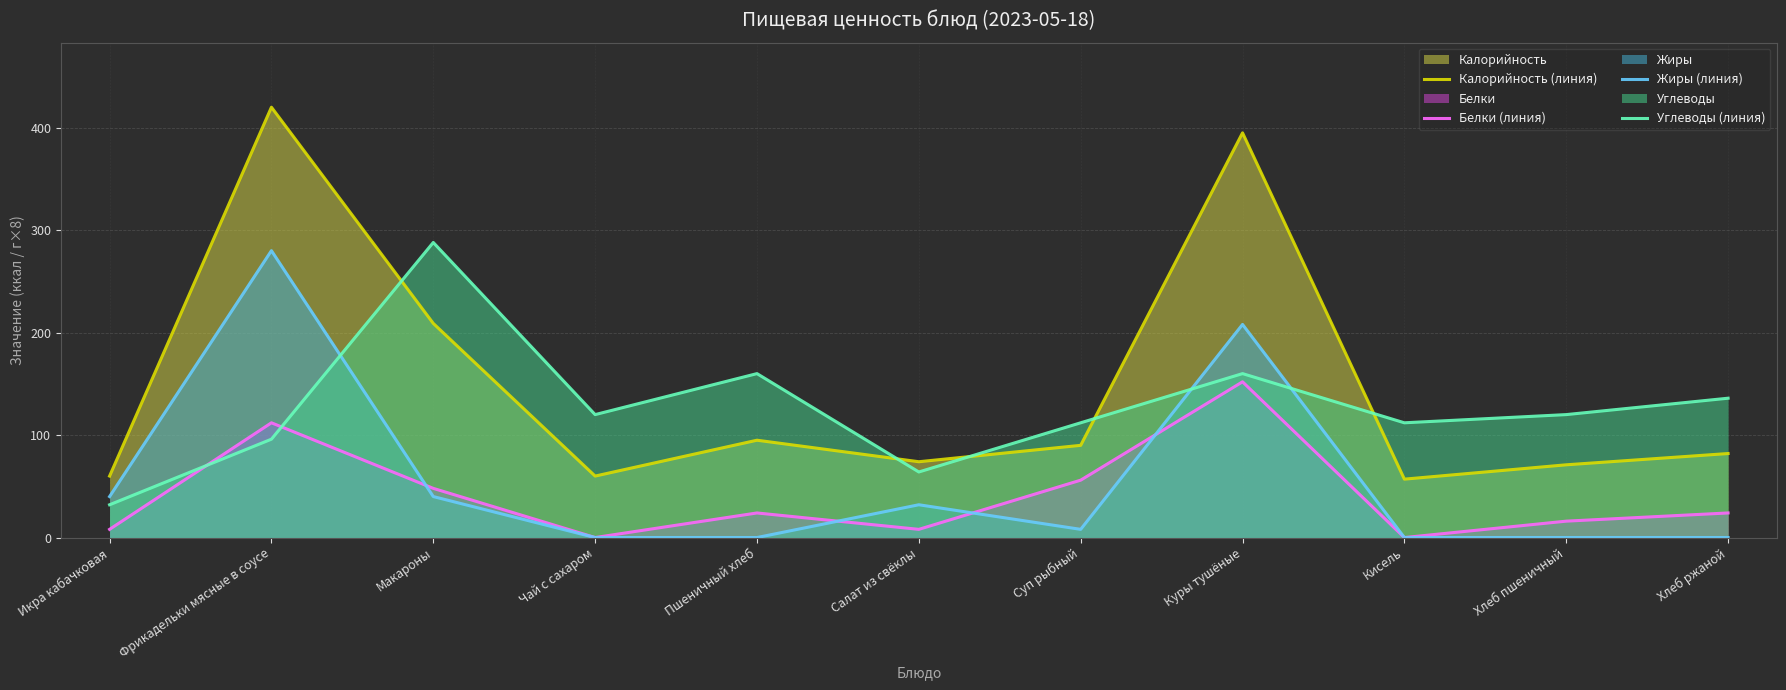

List the labels in order of Углеводы (линия) value, largest first.

Макароны, Пшеничный хлеб, Куры тушёные, Хлеб ржаной, Чай с сахаром, Хлеб пшеничный, Суп рыбный, Кисель, Фрикадельки мясные в соусе, Салат из свёклы, Икра кабачковая